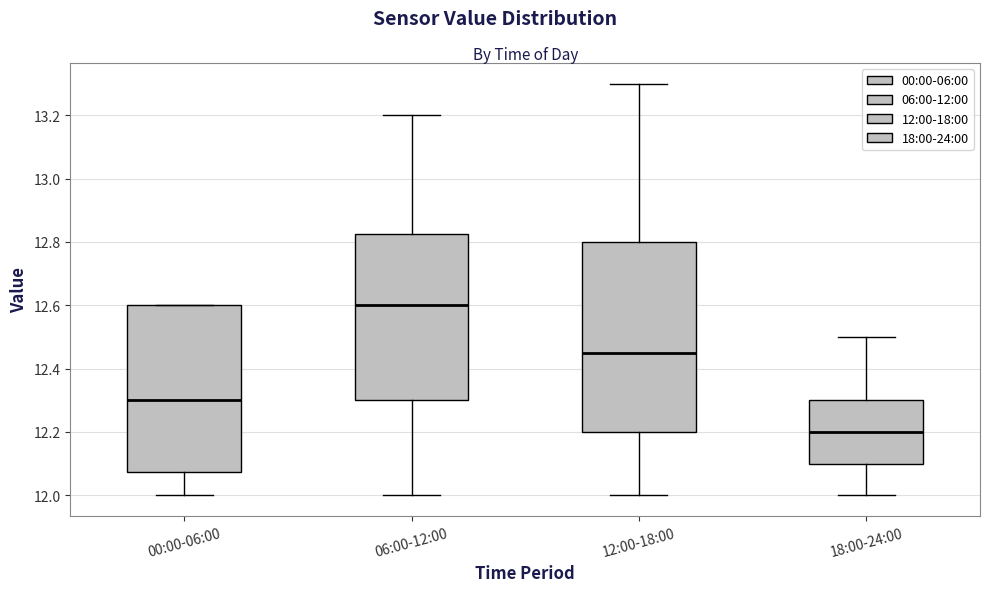

Which box has the highest median line?

06:00-12:00